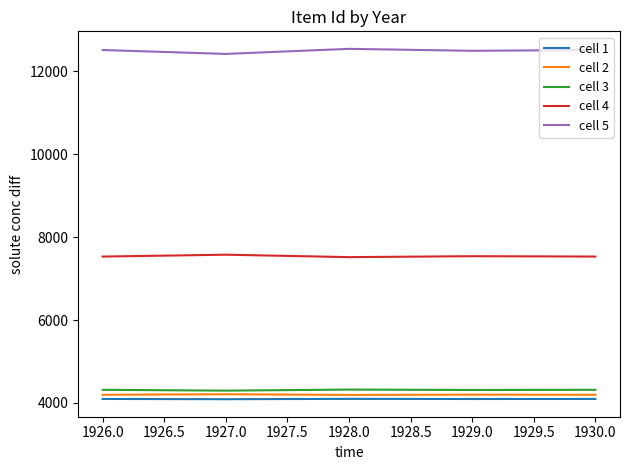

Does the chart display data point markers on the line(s)?

No